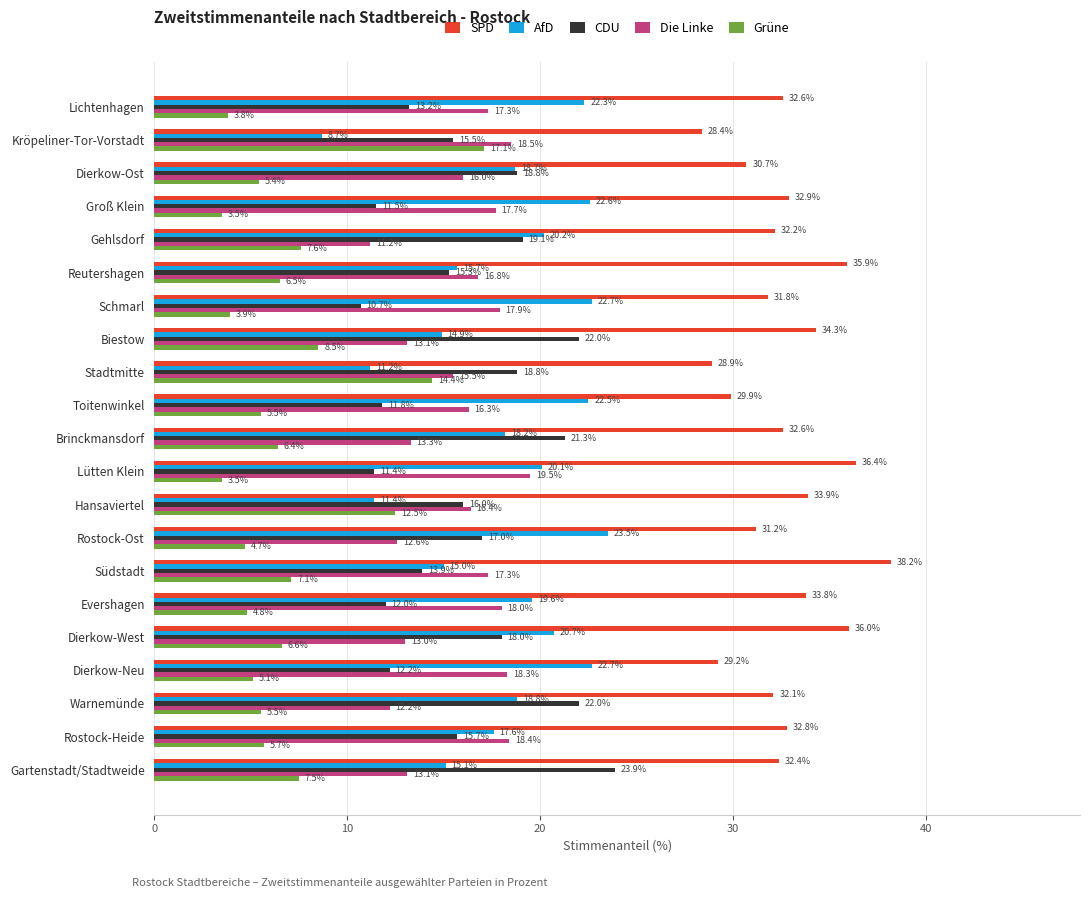

What is the difference between the maximum and minimum values in the SPD series?

9.8